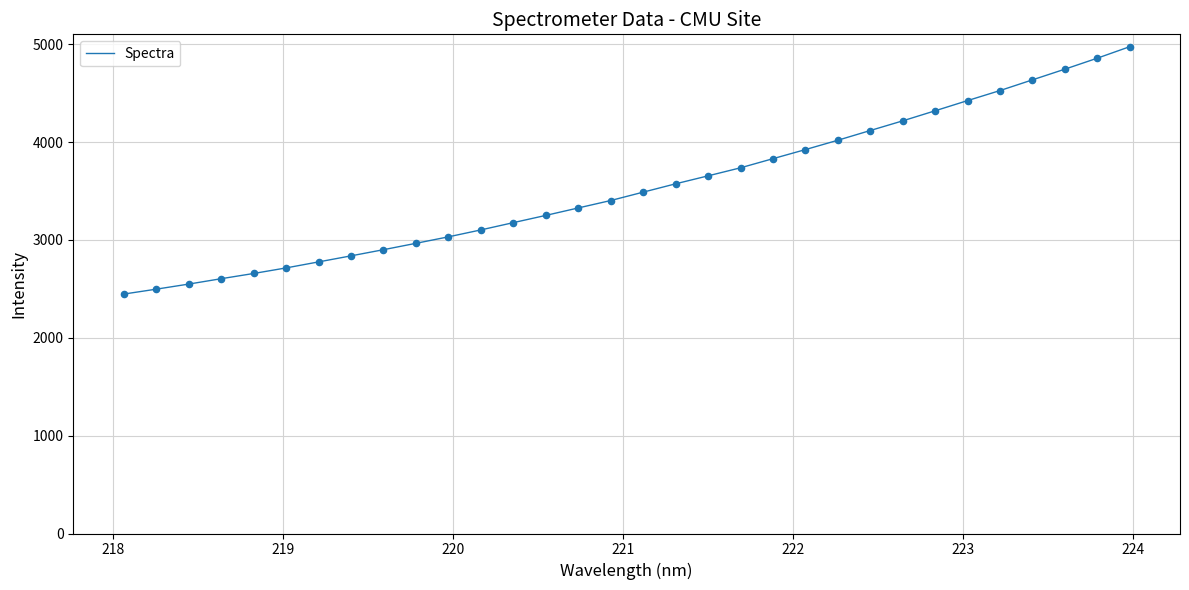

What is the difference between the maximum and minimum values?

2528.7